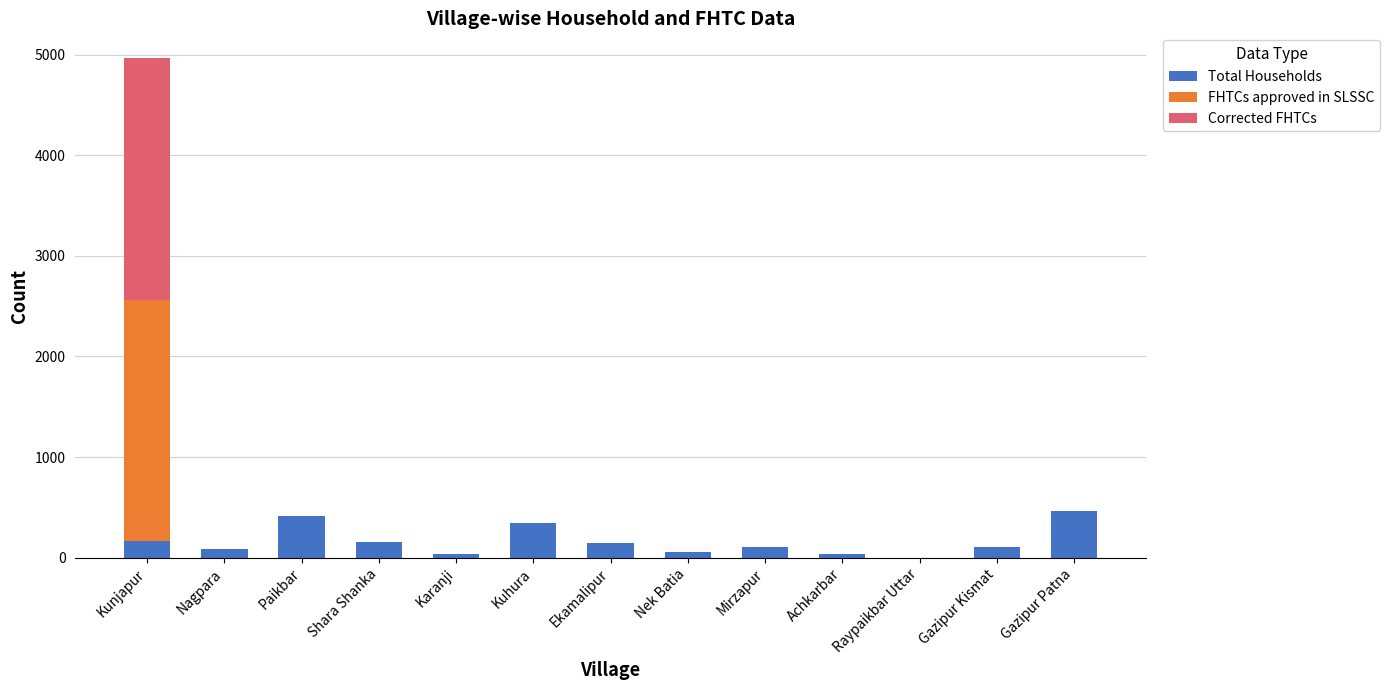

What is the maximum value for Total Households?

461